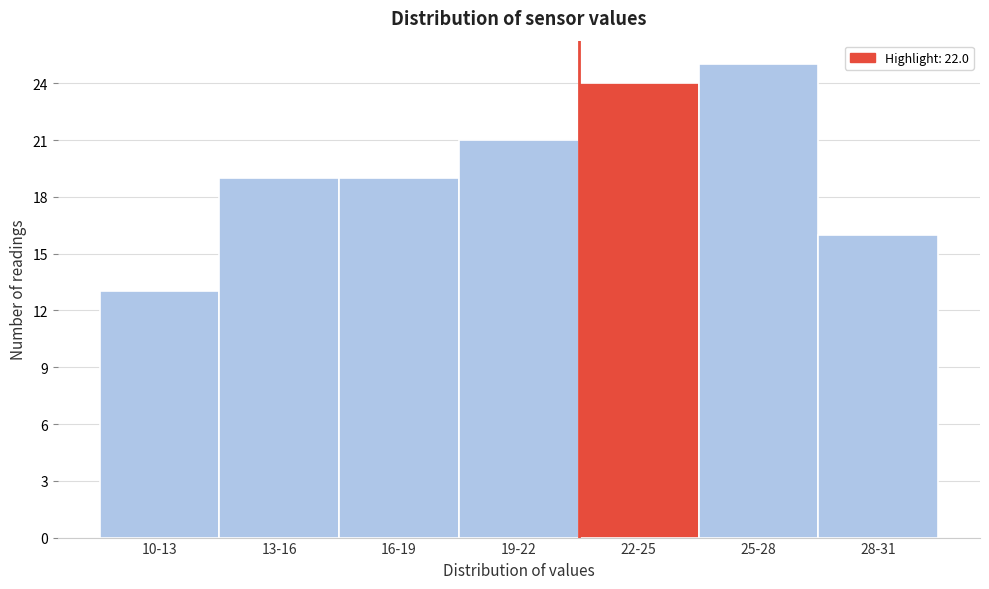

Reading left to right, list all the values displayed in this chart.

13	19	19	21	24	25	16